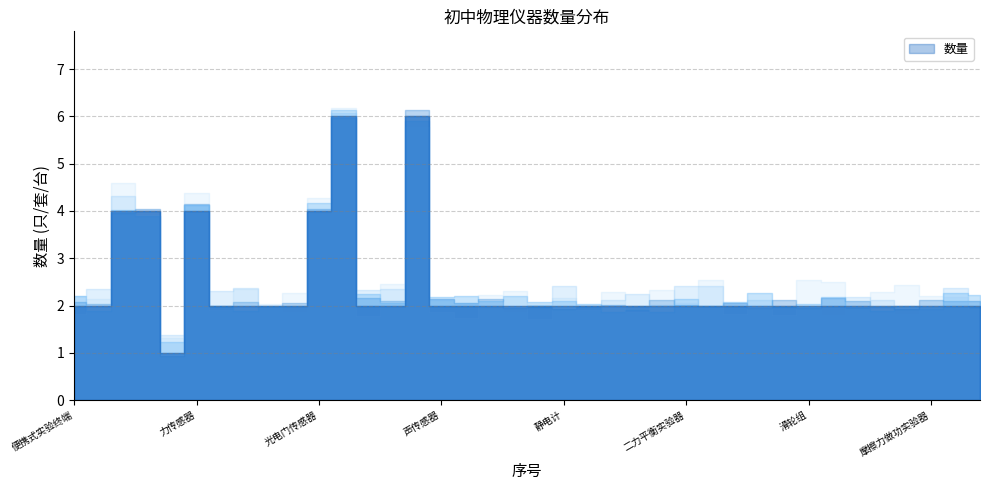

What is the sum of all values?

91